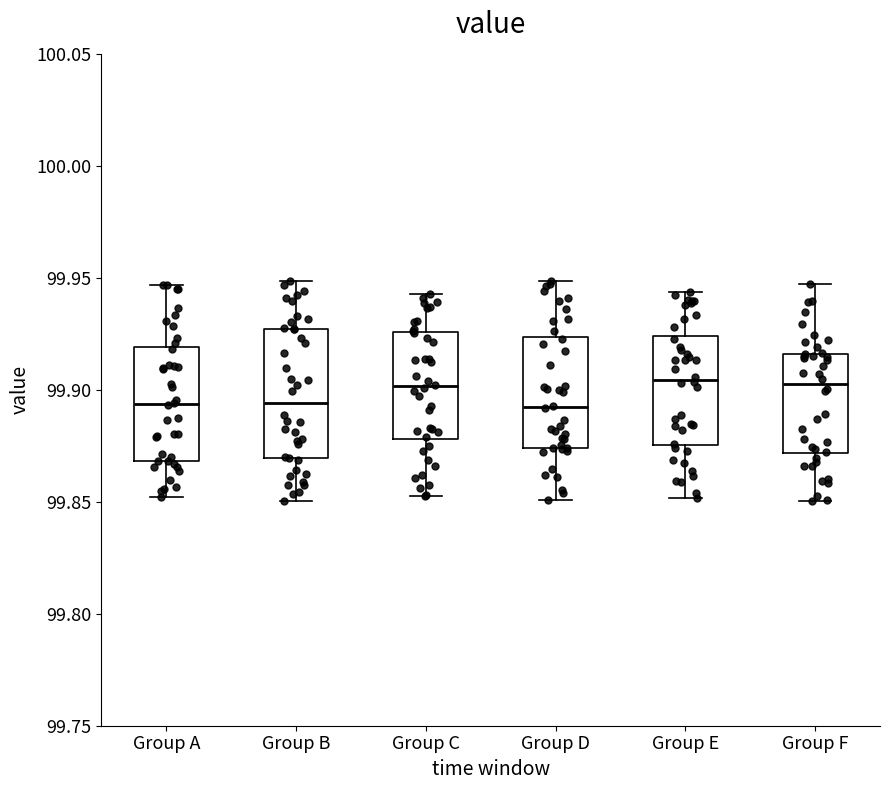

Reading left to right, transcribe this box plot: for each box, give where its median line is, the range the box spans, and where its two whiskers end, as read against the y-axis. The values are not printed on the chart, so give them approximately, as read against the axis.

Group A: median 99.895, box 99.870 to 99.920, whiskers 99.850 to 99.945
Group B: median 99.895, box 99.870 to 99.925, whiskers 99.850 to 99.950
Group C: median 99.900, box 99.880 to 99.925, whiskers 99.855 to 99.945
Group D: median 99.890, box 99.875 to 99.925, whiskers 99.850 to 99.950
Group E: median 99.905, box 99.875 to 99.925, whiskers 99.850 to 99.945
Group F: median 99.905, box 99.870 to 99.915, whiskers 99.850 to 99.945